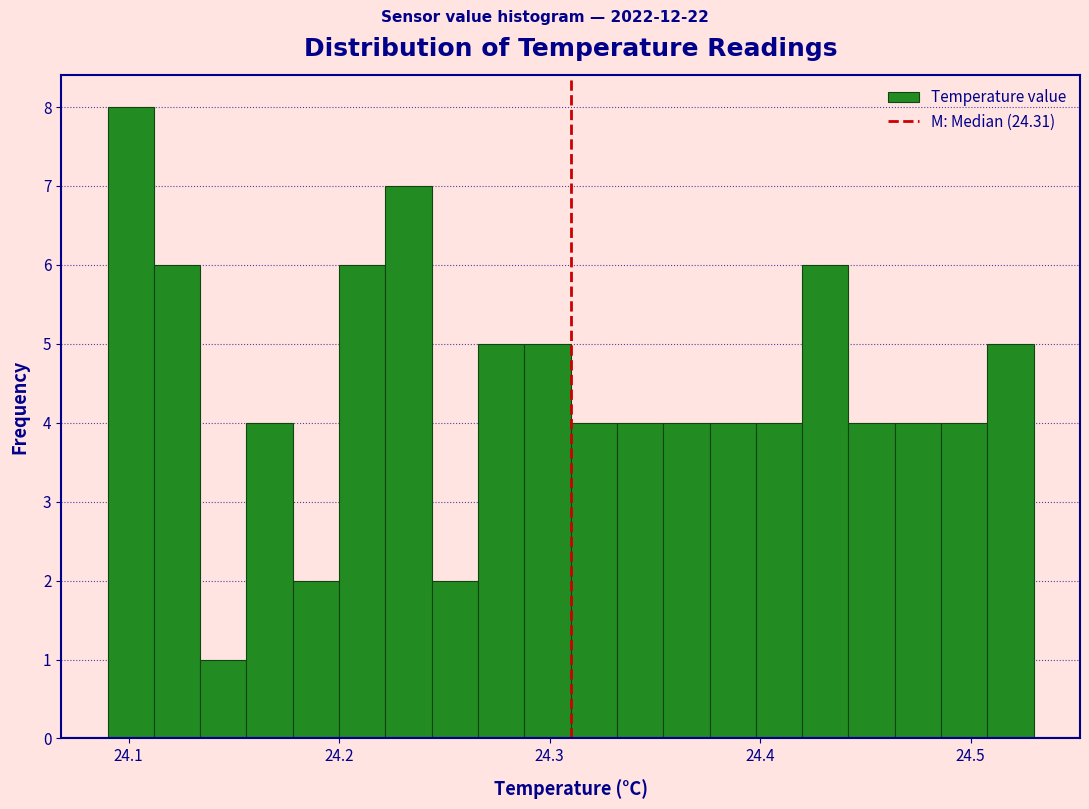

Read against the x-axis, roughly where is the centre of the tallest bar?

24.10